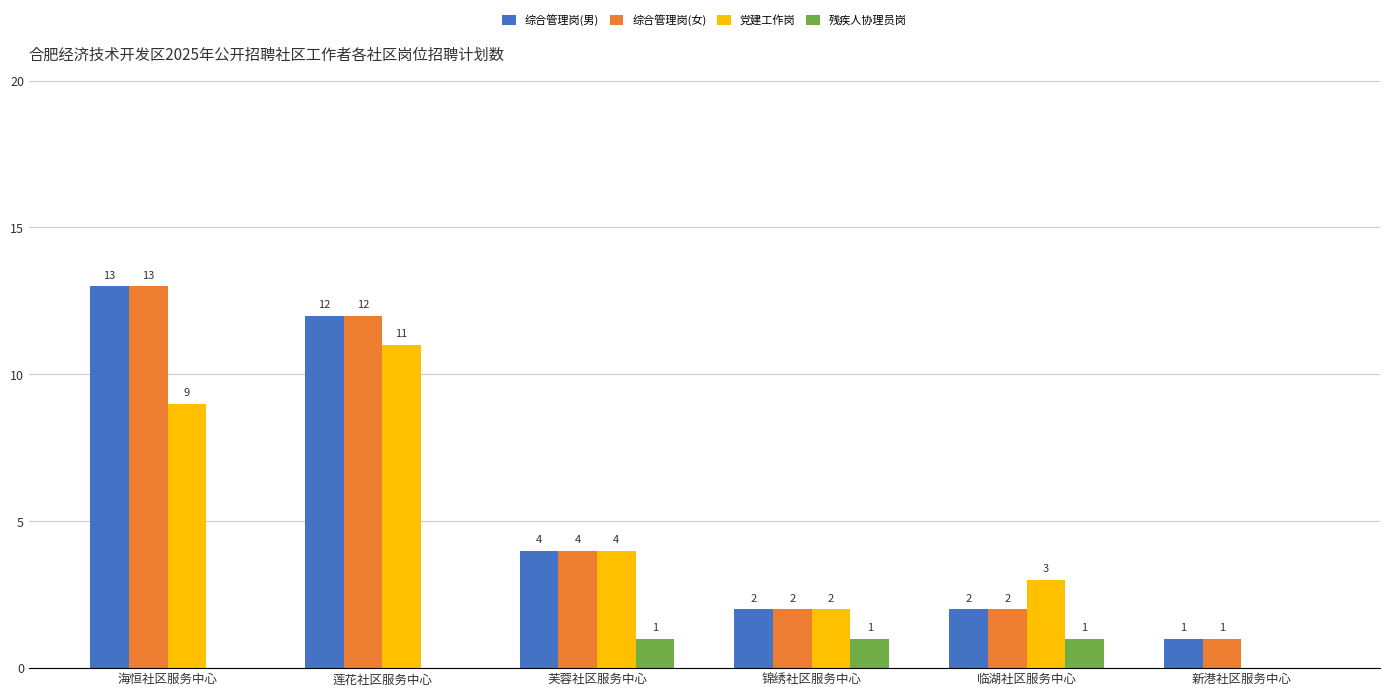

What is the total value across all series at 海恒社区服务中心?

35